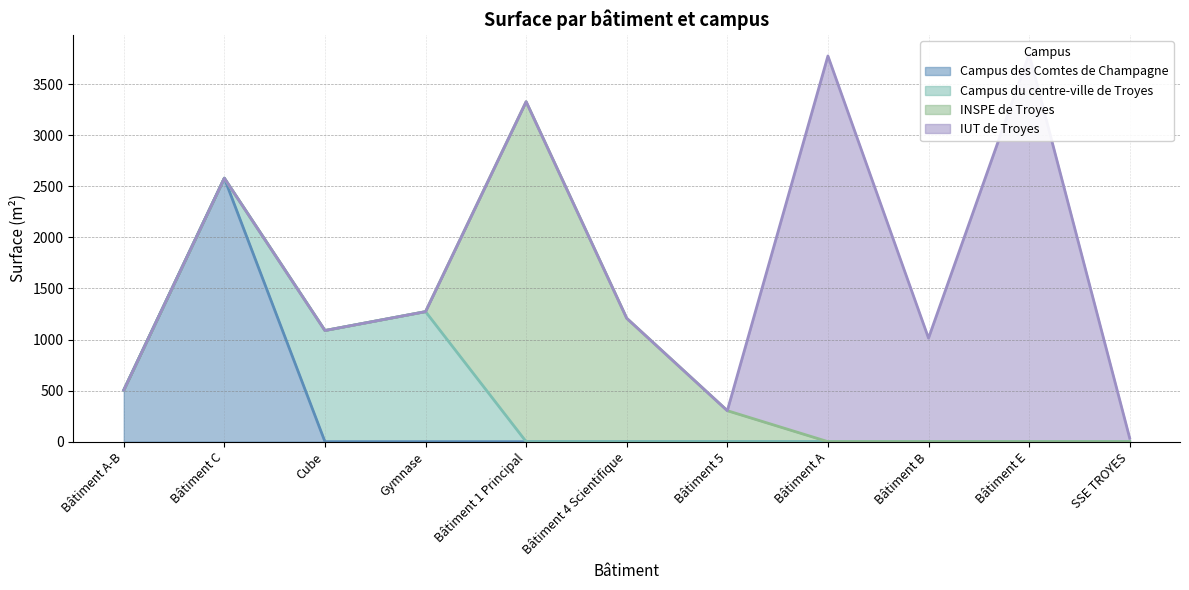

At which category does INSPE de Troyes reach its first local peak?

Bâtiment 1 Principal